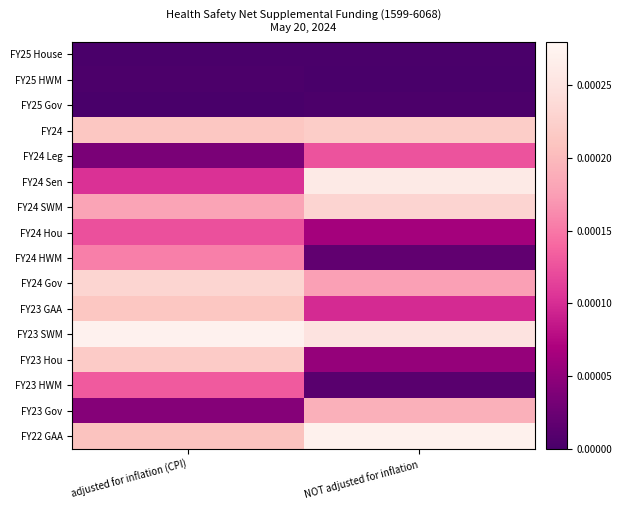

Between NOT adjusted for inflation and adjusted for inflation (CPI), which is larger?

NOT adjusted for inflation